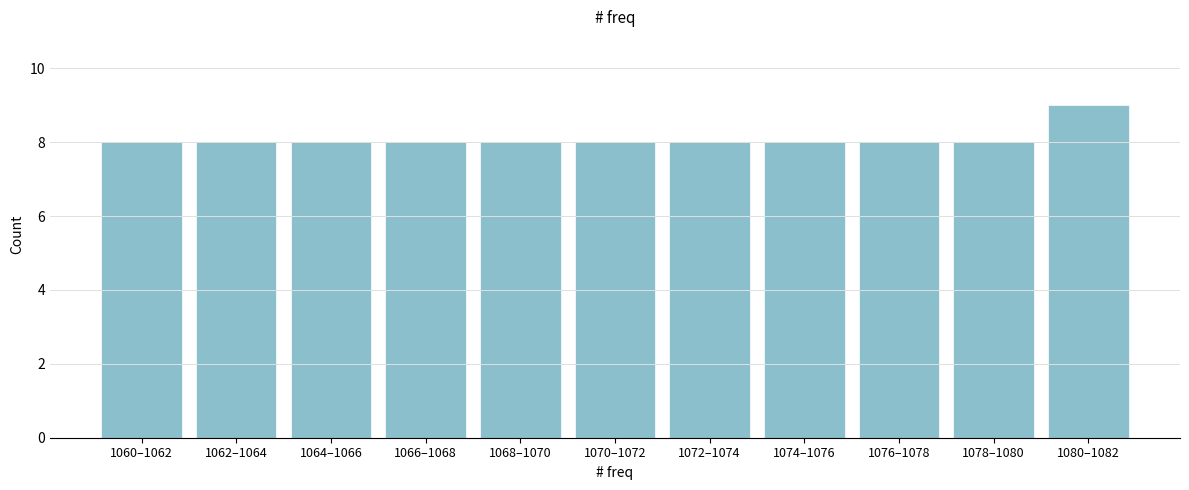

Reading left to right, extract all data points from this chart.

8	8	8	8	8	8	8	8	8	8	9